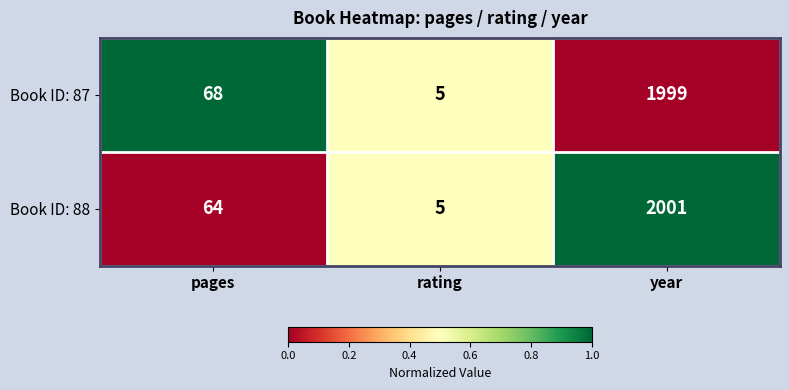

At which category is the sum across all series the highest?

year